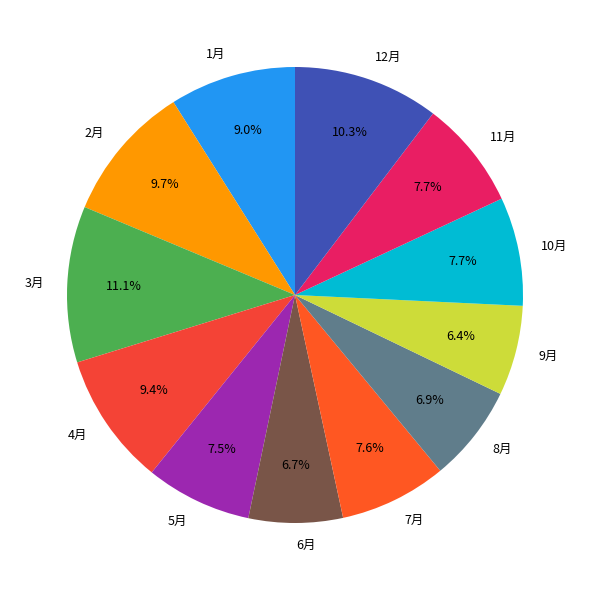

To the nearest percent, what portion does 4月 represent?

9%